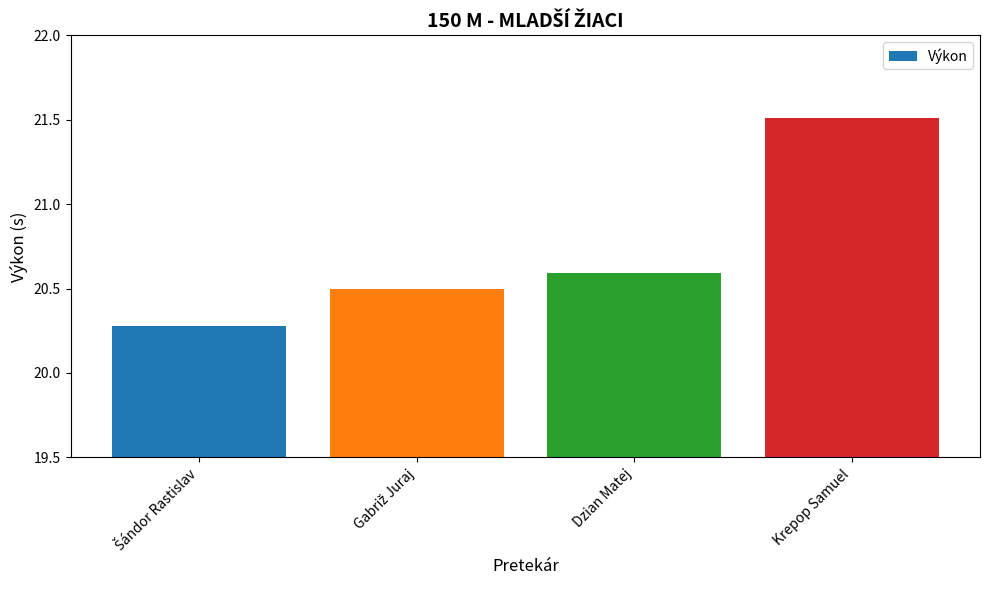

How many values are between 20 and 21?

3